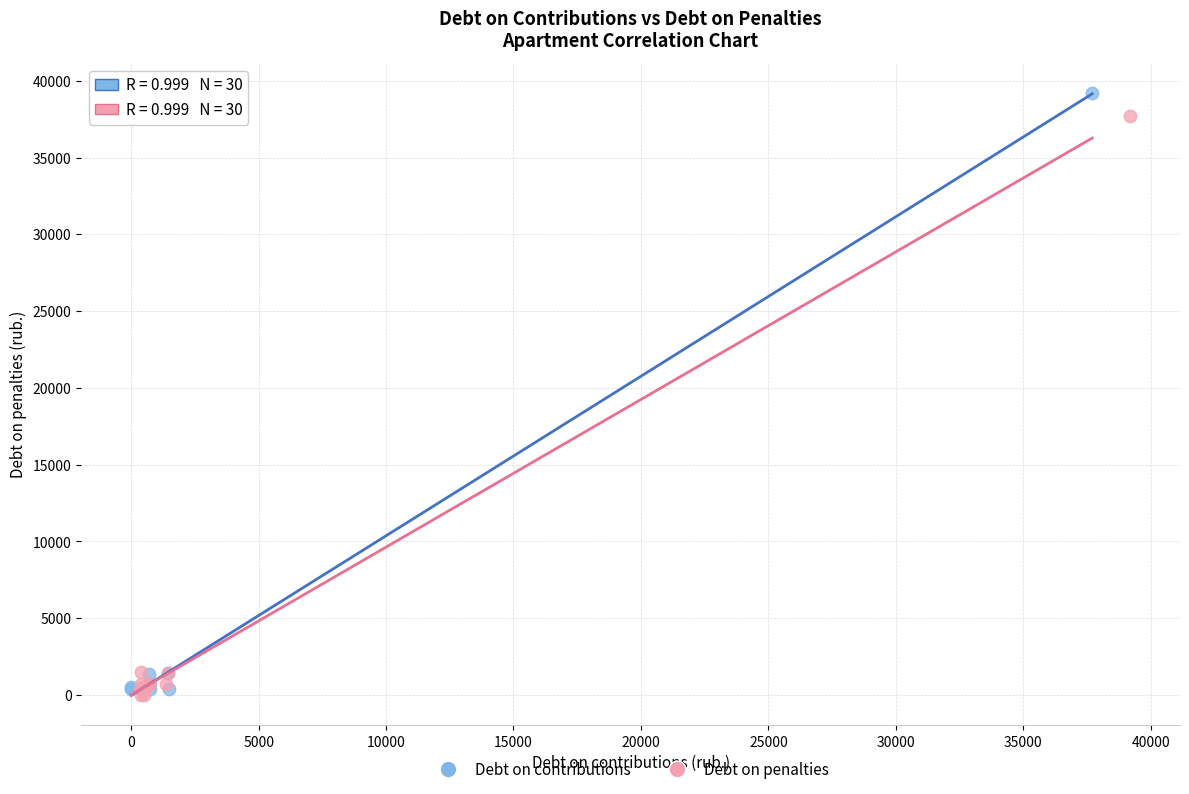

Which series contains the lowest Y value?

Debt on penalties